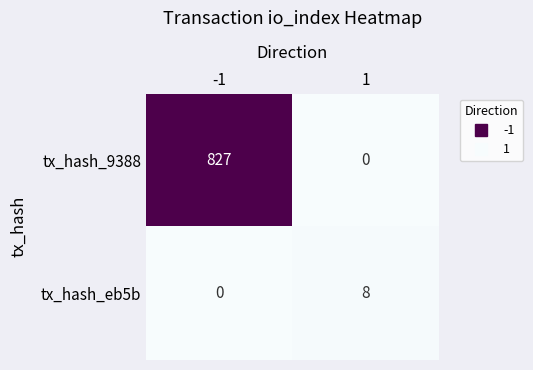

What is the sum of all tx_hash_eb5b values?

8